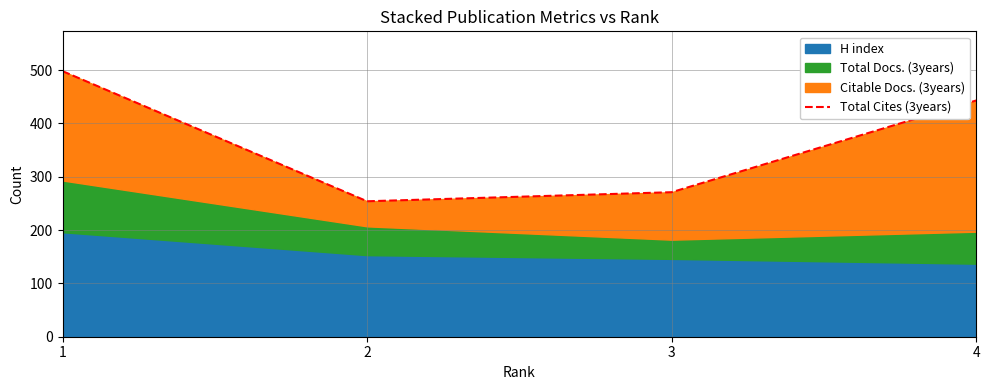

List the labels in order of value, smallest first.

2, 3, 4, 1